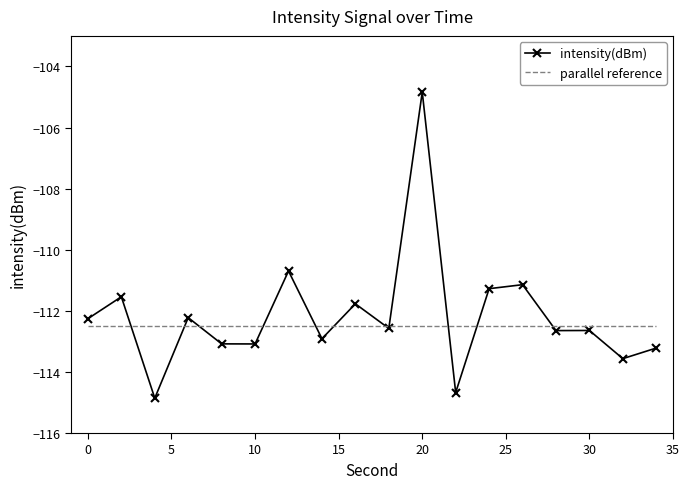

What is the minimum value for intensity(dBm)?

-114.9